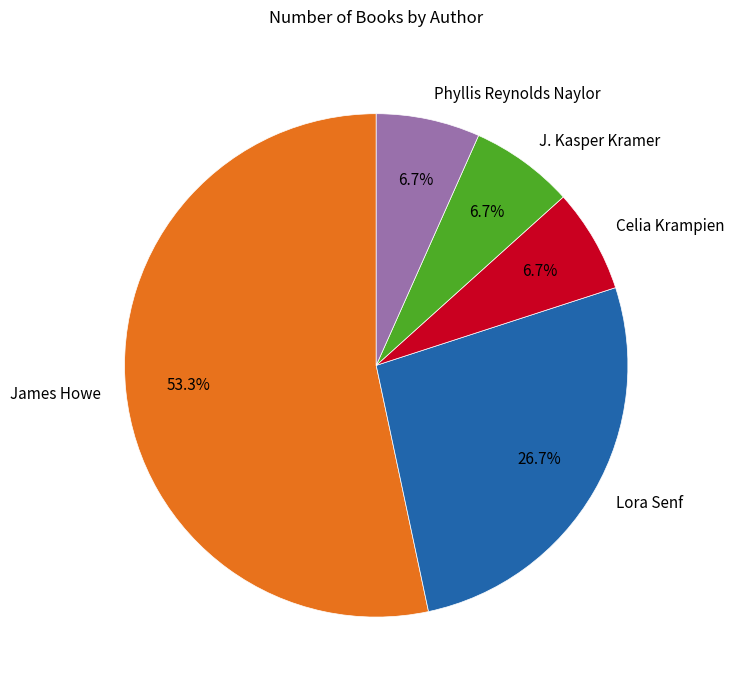

What is the majority slice?

James Howe